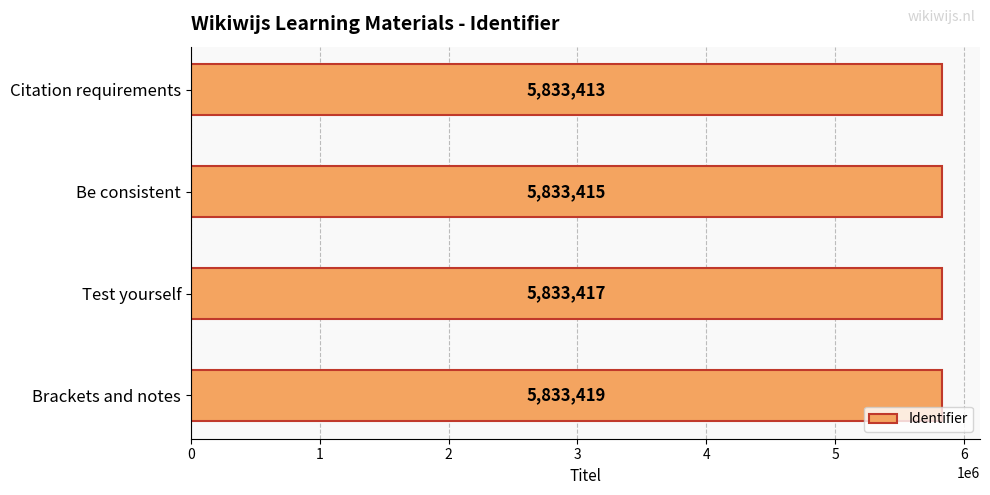

What is the sum of all values?

23333664